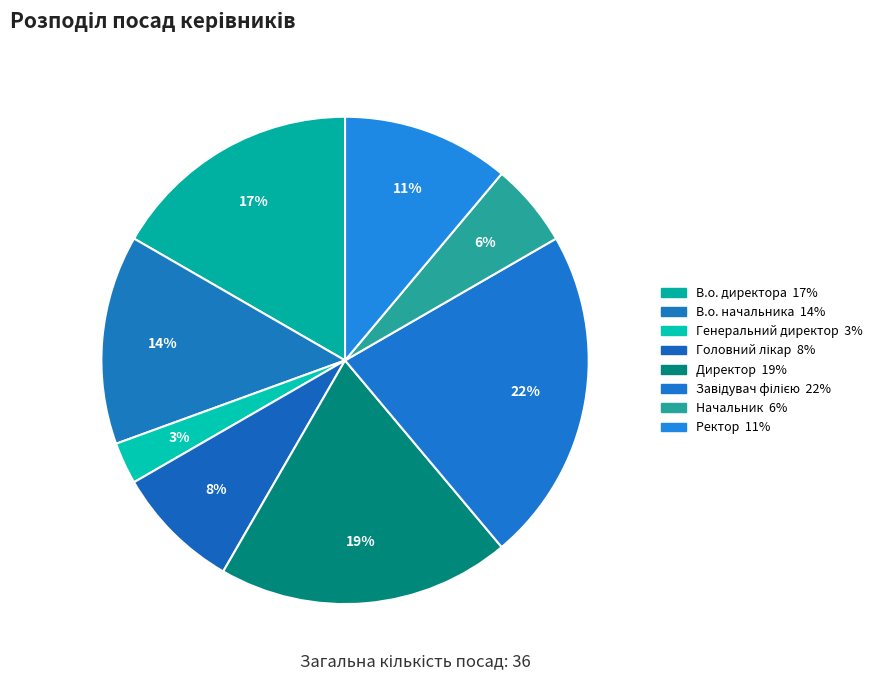

Between Головний лікар and Начальник, which is larger?

Головний лікар